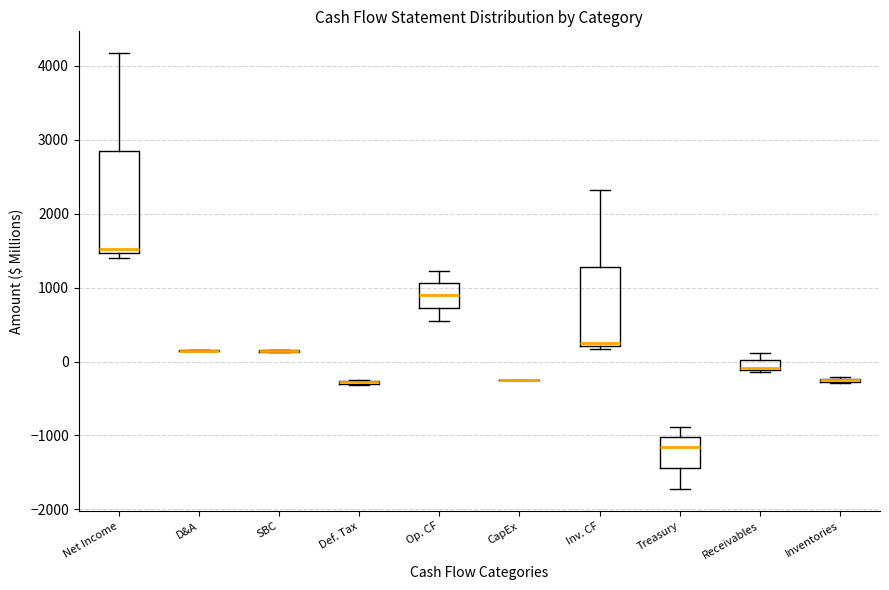

Which box is the tallest, from its lower edge to its upper edge?

Net Income